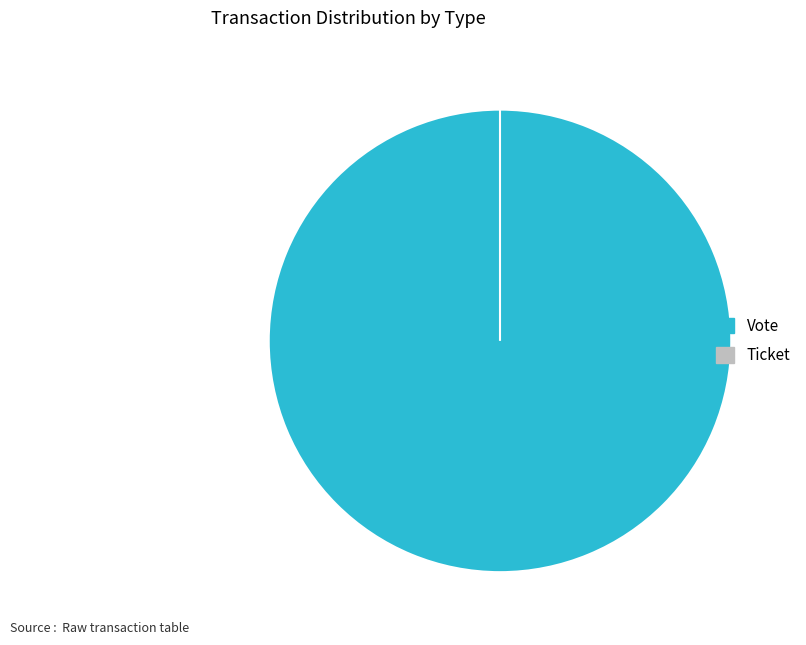

To the nearest percent, what is the combined percentage of Vote and Ticket?

100%